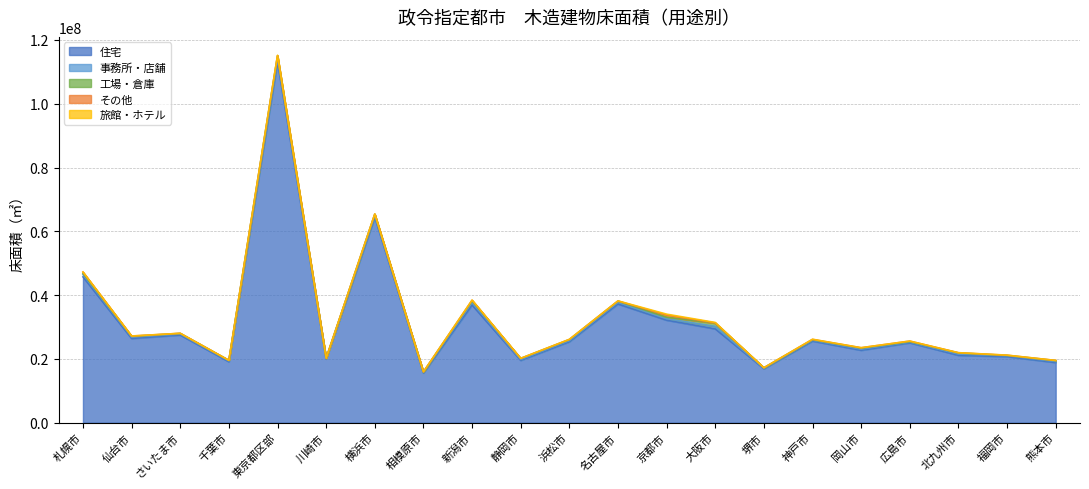

Which series has the largest range (max minus min)?

住宅